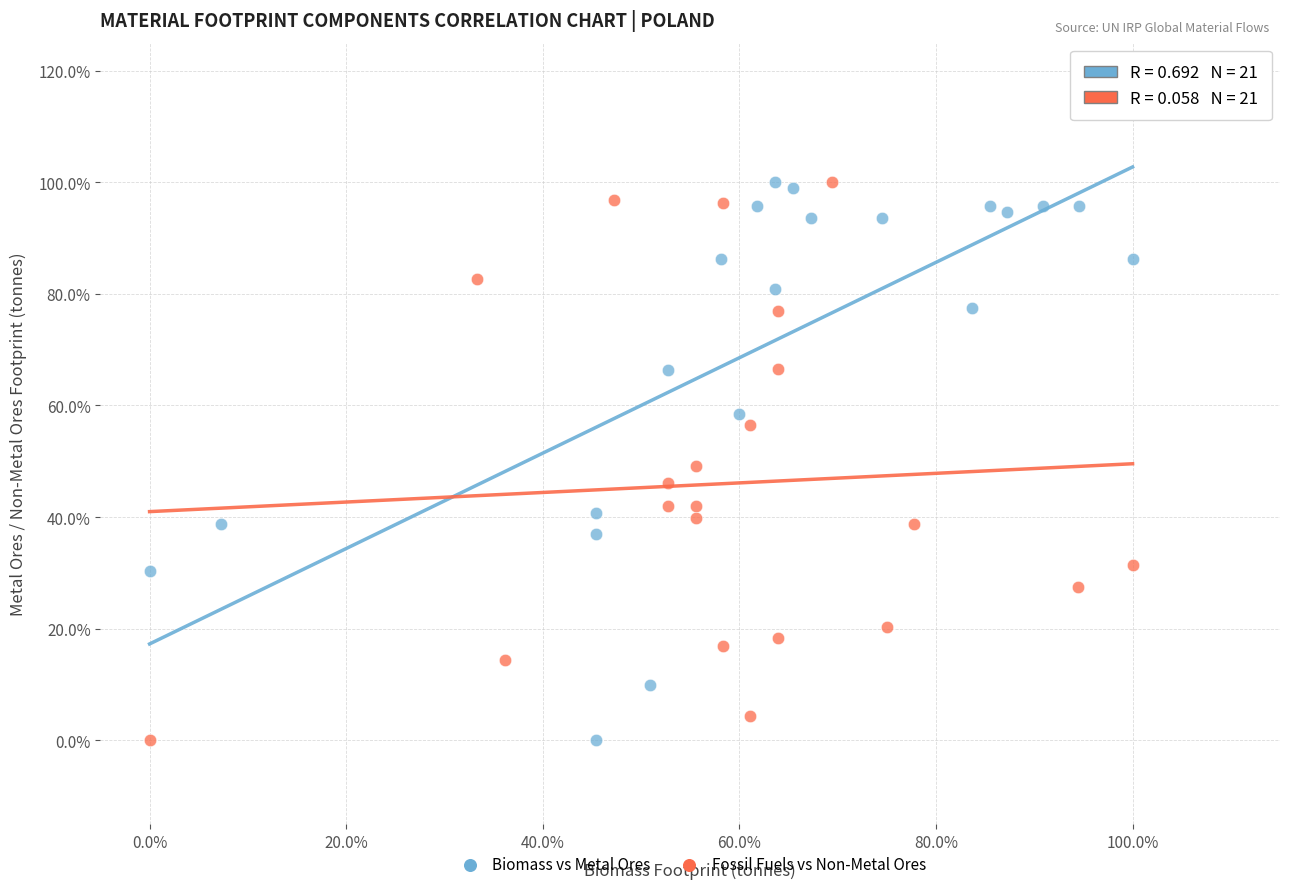

What are all the series names shown in the legend?

Biomass vs Metal Ores, Fossil Fuels vs Non-Metal Ores